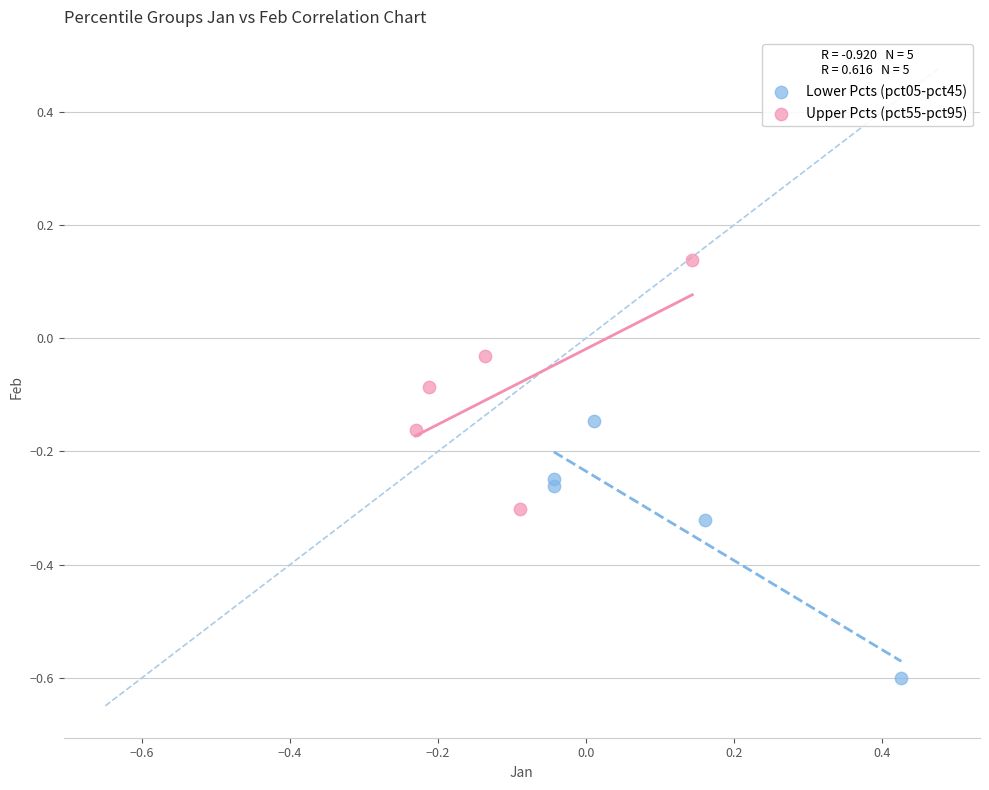

Which series has the widest spread of Y values?

Lower Pcts (pct05-pct45)